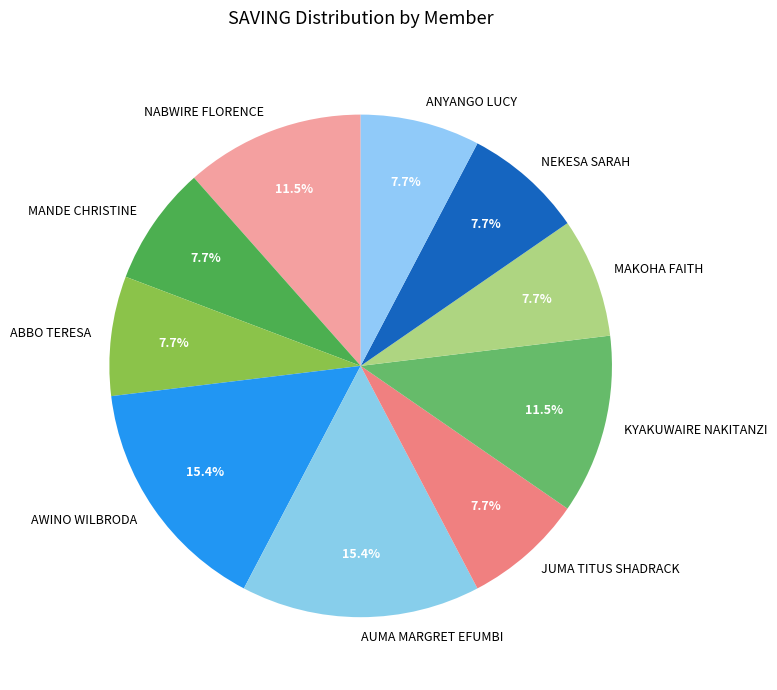

To the nearest percent, what is the difference between the NABWIRE FLORENCE and JUMA TITUS SHADRACK slice percentages?

4%